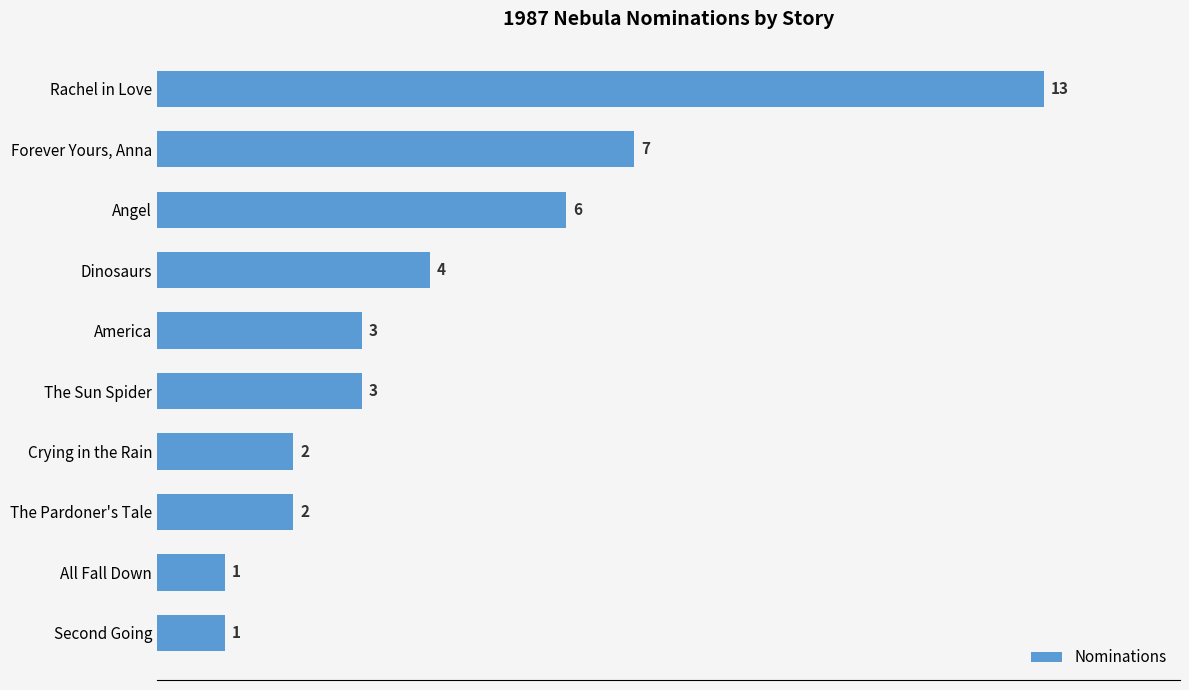

What is the change in value from Angel to The Pardoner's Tale?

-4